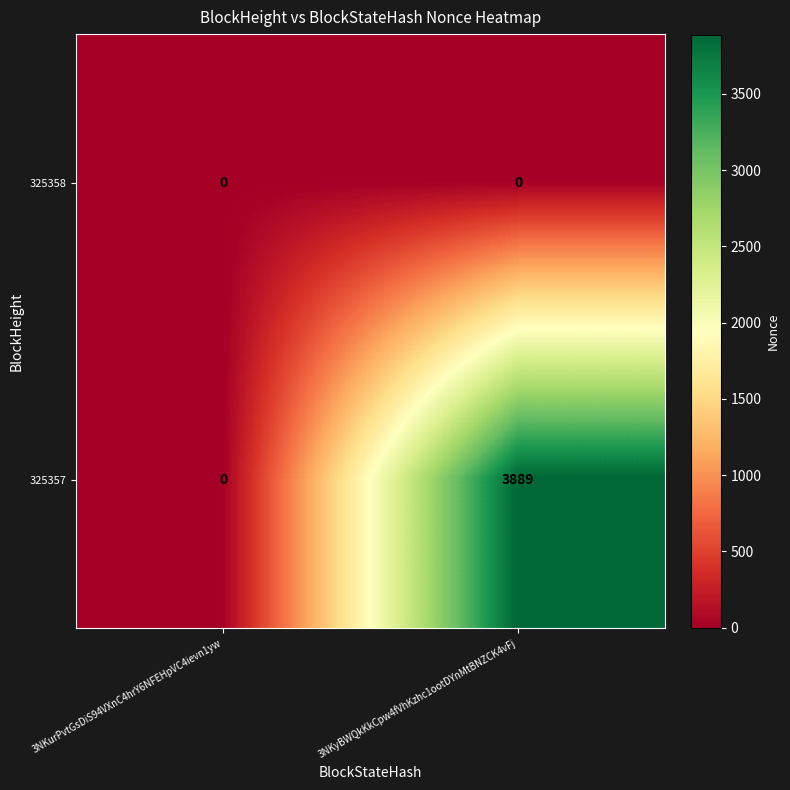

True or false: 325357 has a value of -2466 at 3NKurPvtGsDiS94VXnC4hrY6NFEHpVC4ievn1yw.

False